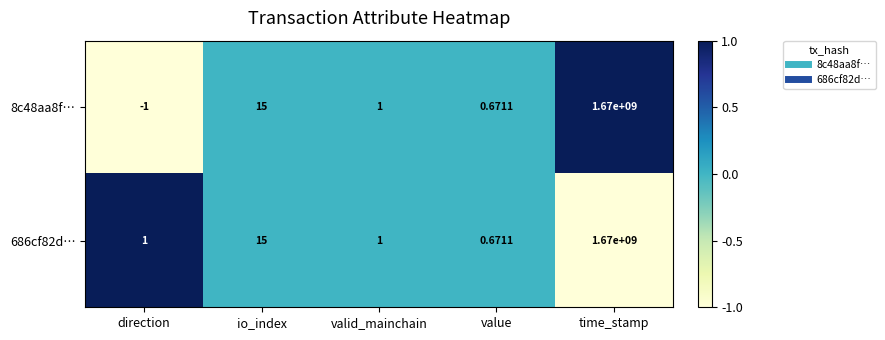

Where does the 8c48aa8f… series first go above 1?

io_index